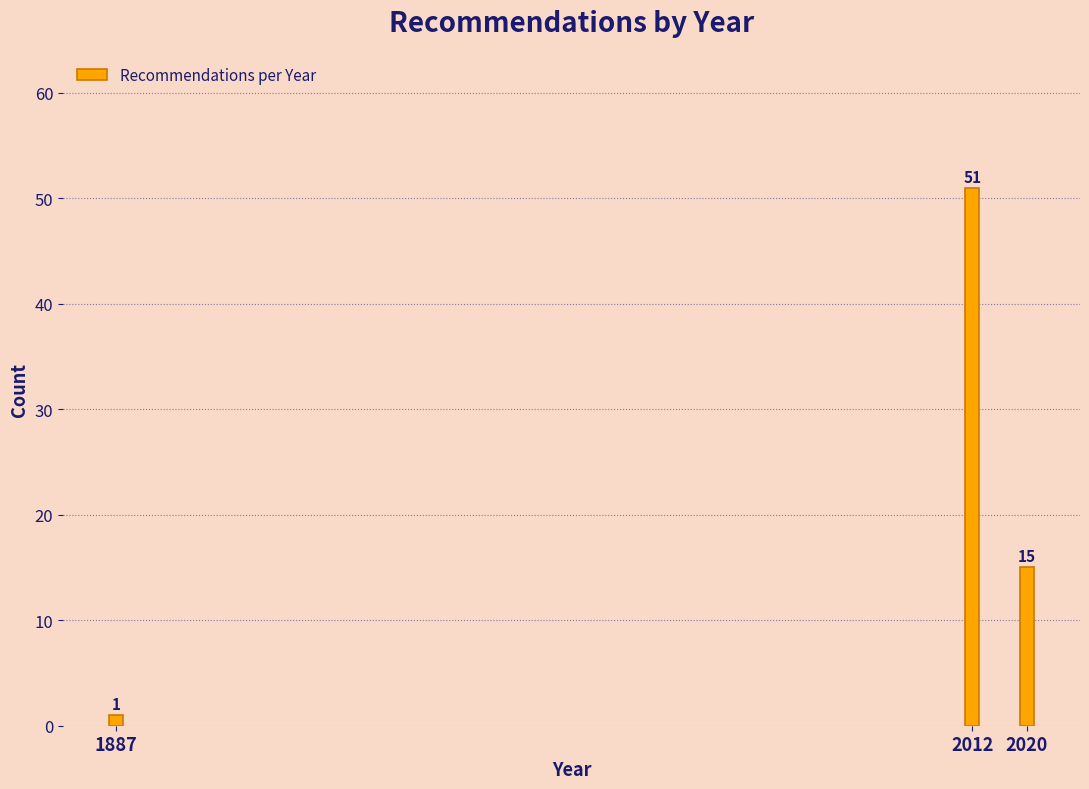

Reading left to right, what are all the values shown in this chart?

1887=1	2012=51	2020=15